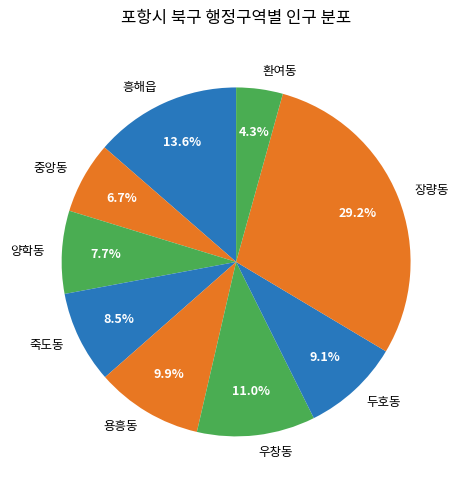

To the nearest percent, what is the difference between the largest and smallest slice percentages?

25%